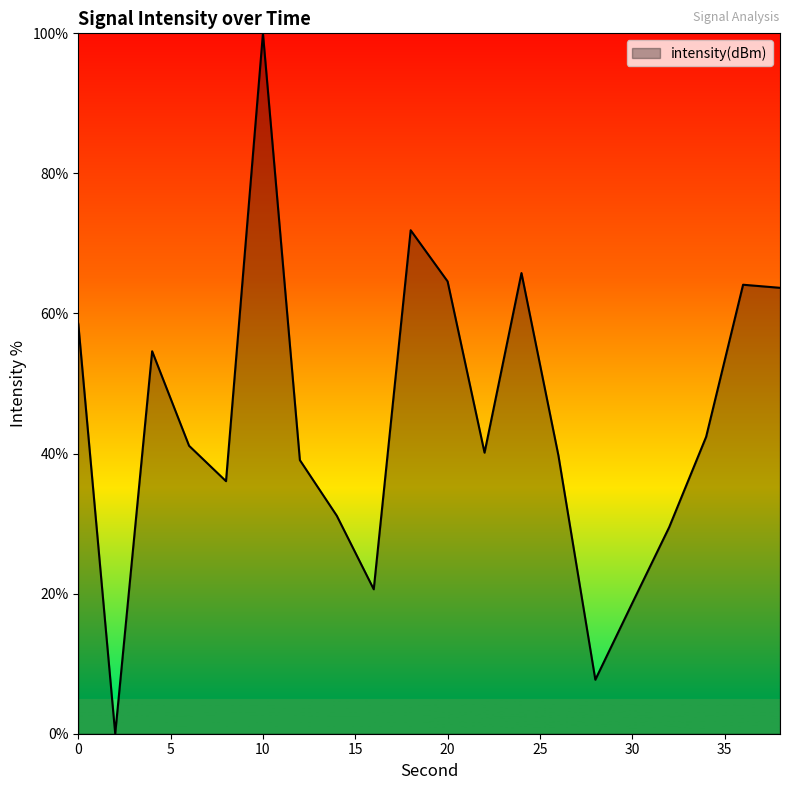

True or false: there are more than 2 points higher than both neighbors.

True